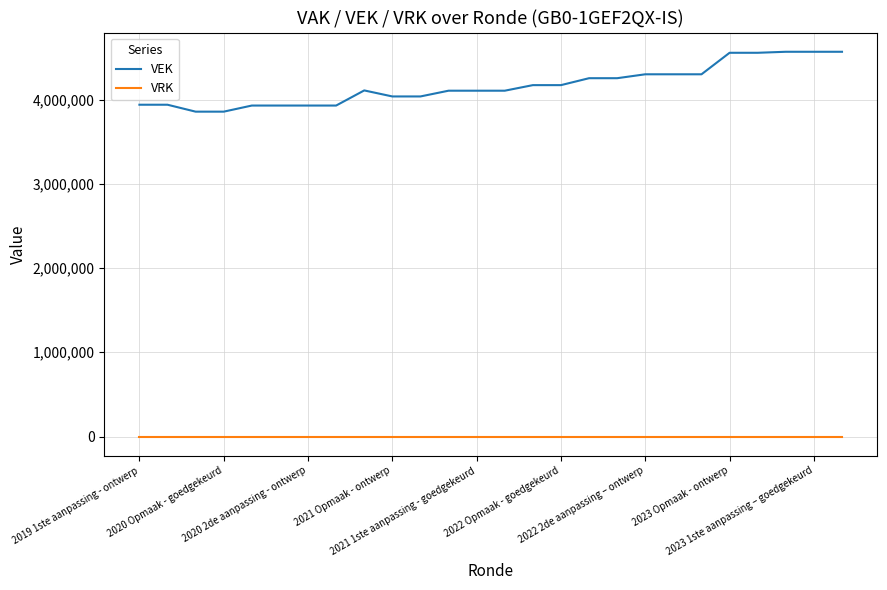

What is the maximum value for VEK?

4566879